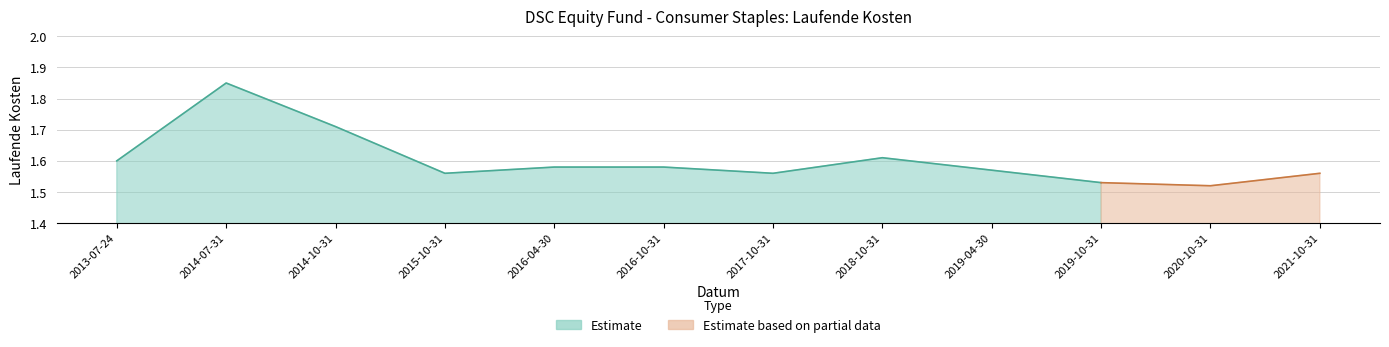

Reading left to right, transcribe all the data shown in this chart.

1.6	1.9	1.7	1.6	1.6	1.6	1.6	1.6	1.6	1.5	1.5	1.6